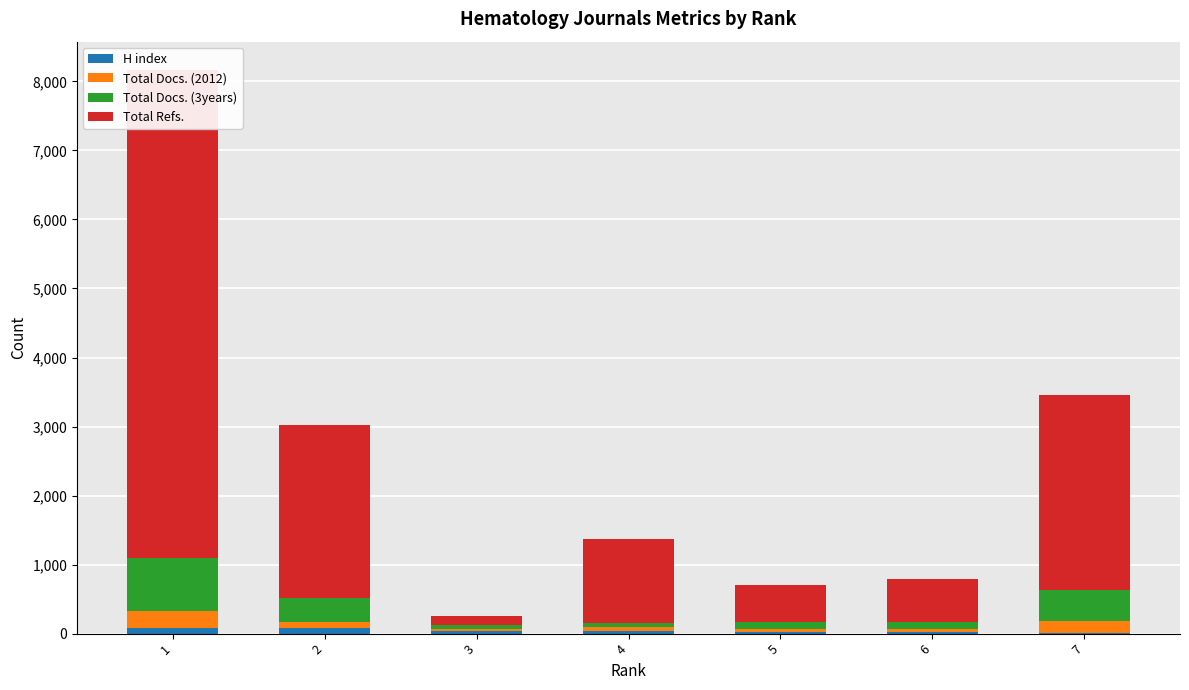

Where does the Total Docs. (2012) series first go above 64?

1